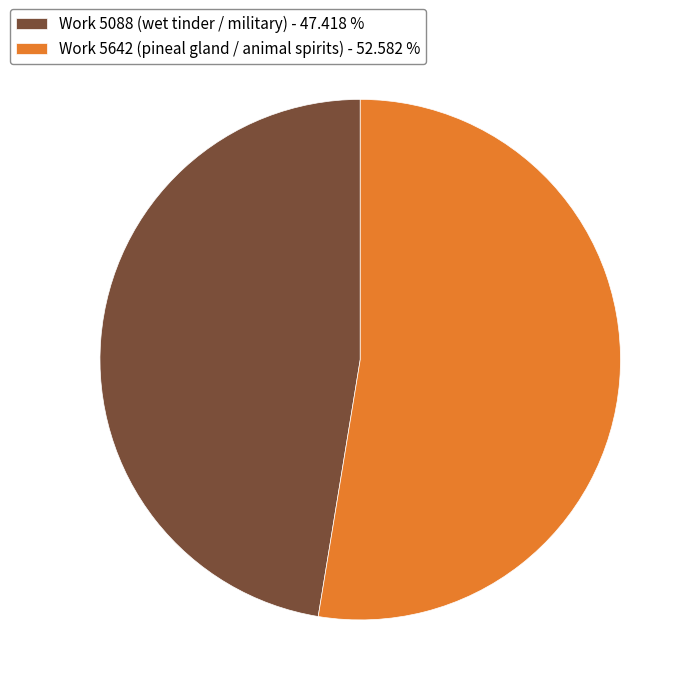

Is there a majority slice in this chart?

Yes